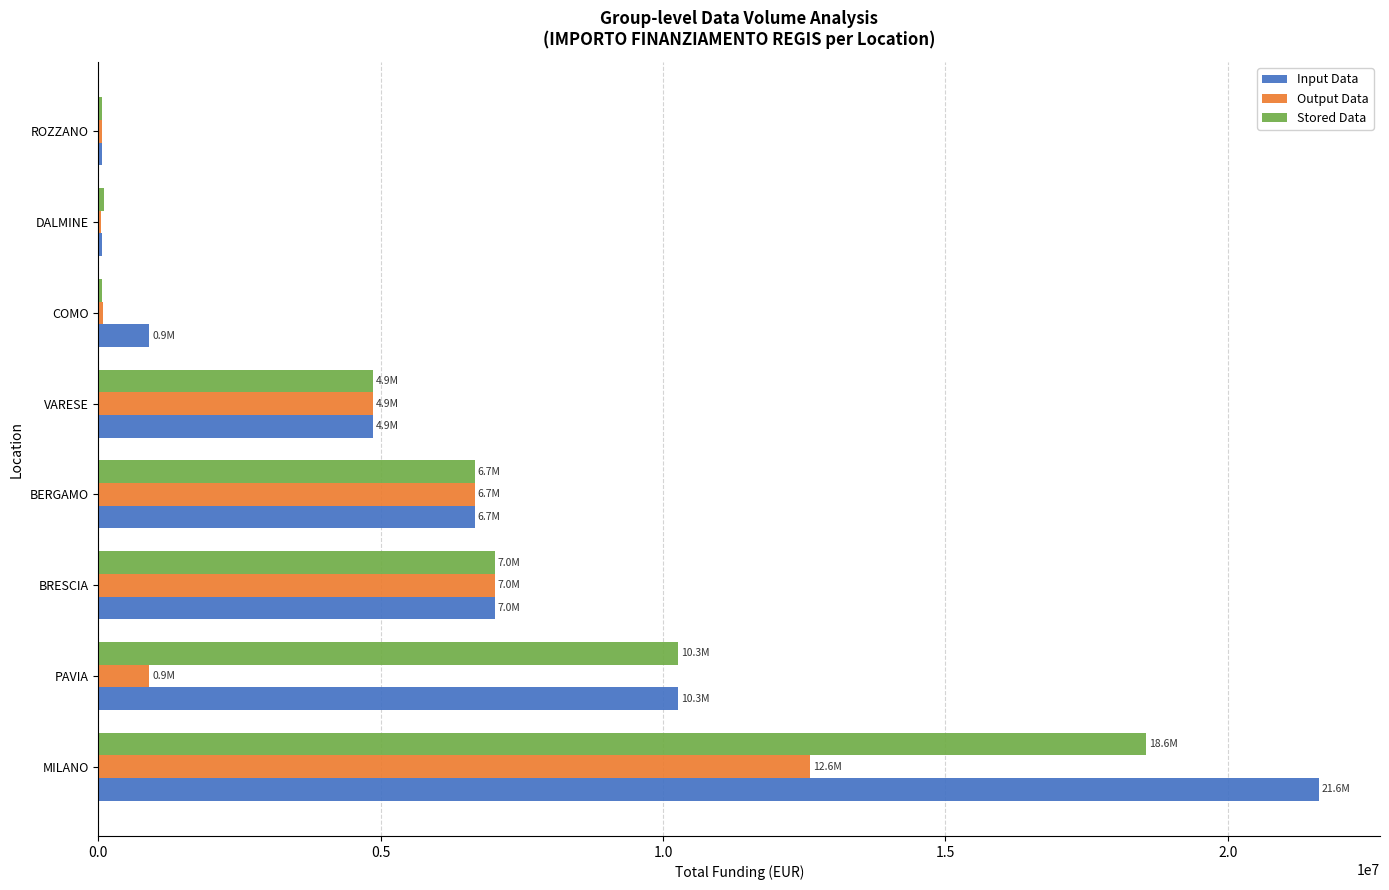

Is it true that Output Data equals 12608826.0 at MILANO?

True